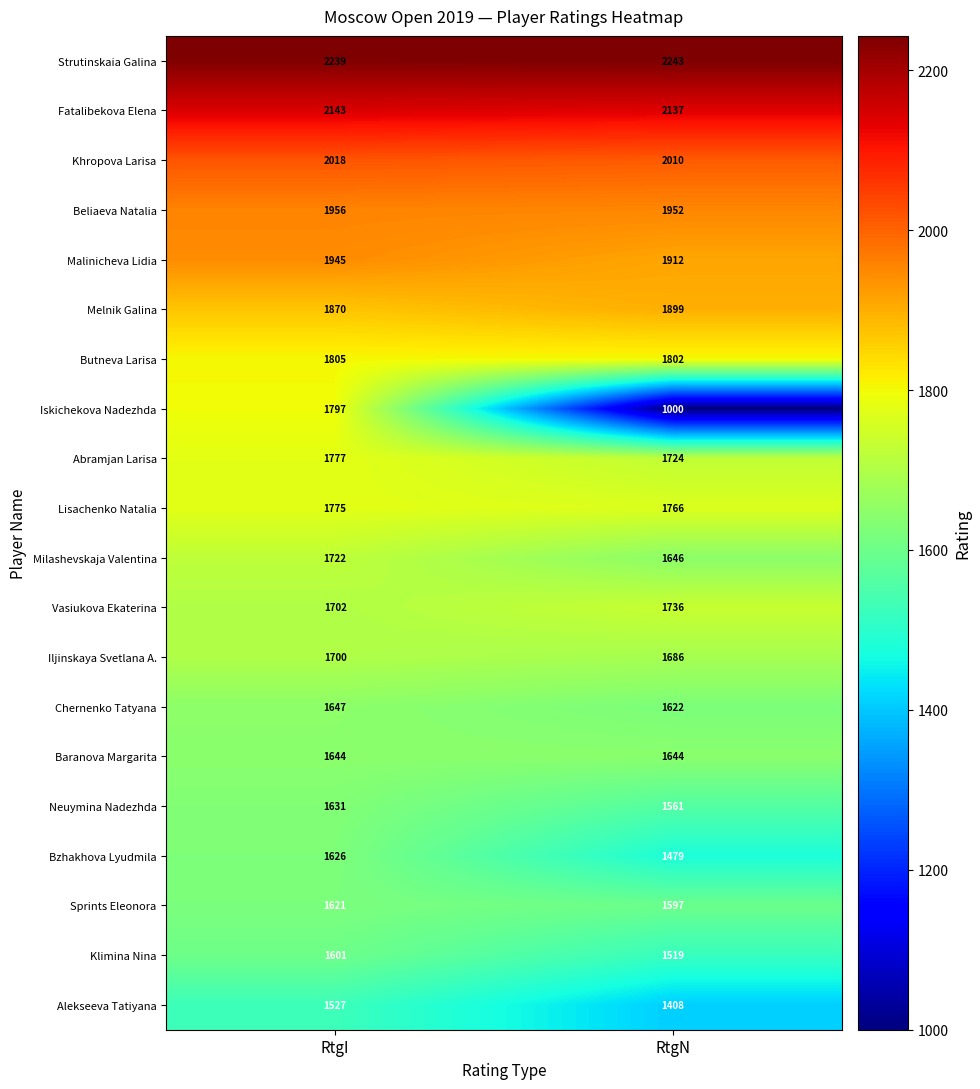

What is the difference between the Strutinskaia Galina values at RtgI and RtgN?

4